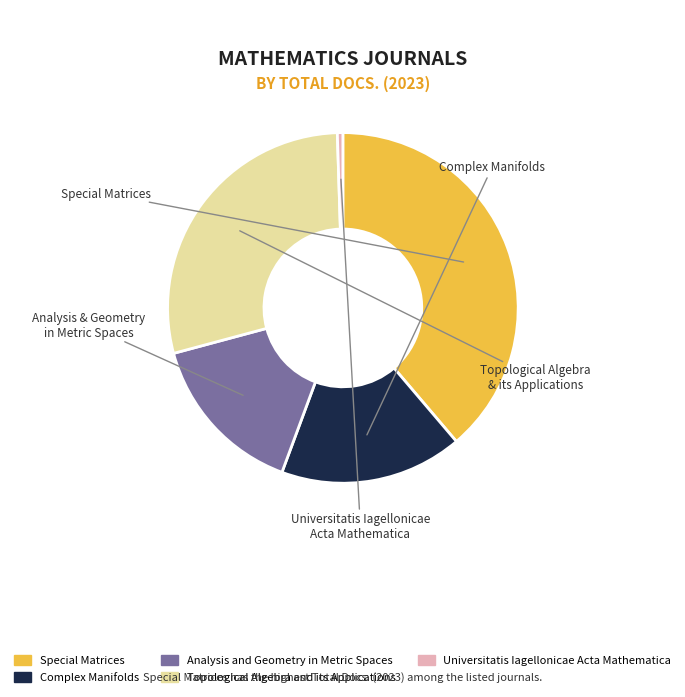

Rank the categories by value from lowest to highest.

Universitatis Iagellonicae Acta Mathematica, Analysis and Geometry in Metric Spaces, Complex Manifolds, Topological Algebra and its Applications, Special Matrices